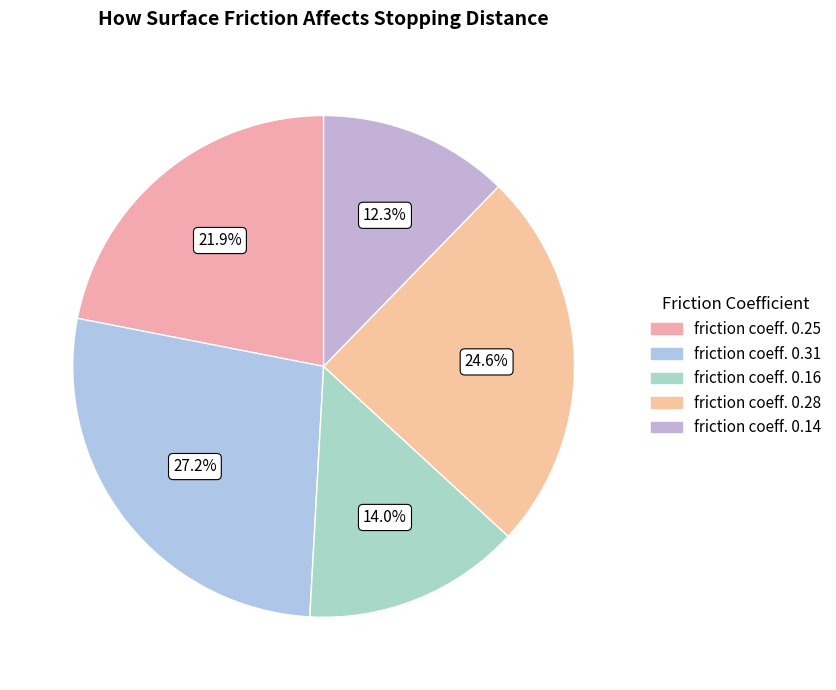

Rank the categories by value from highest to lowest.

friction coeff. 0.31, friction coeff. 0.28, friction coeff. 0.25, friction coeff. 0.16, friction coeff. 0.14